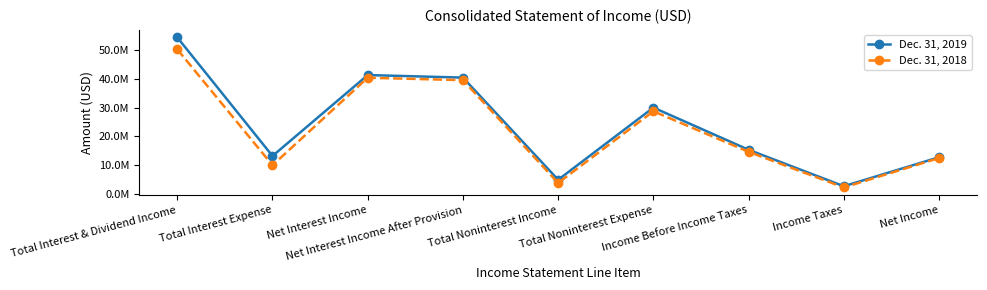

At which category does Dec. 31, 2019 reach its first local peak?

Net Interest Income